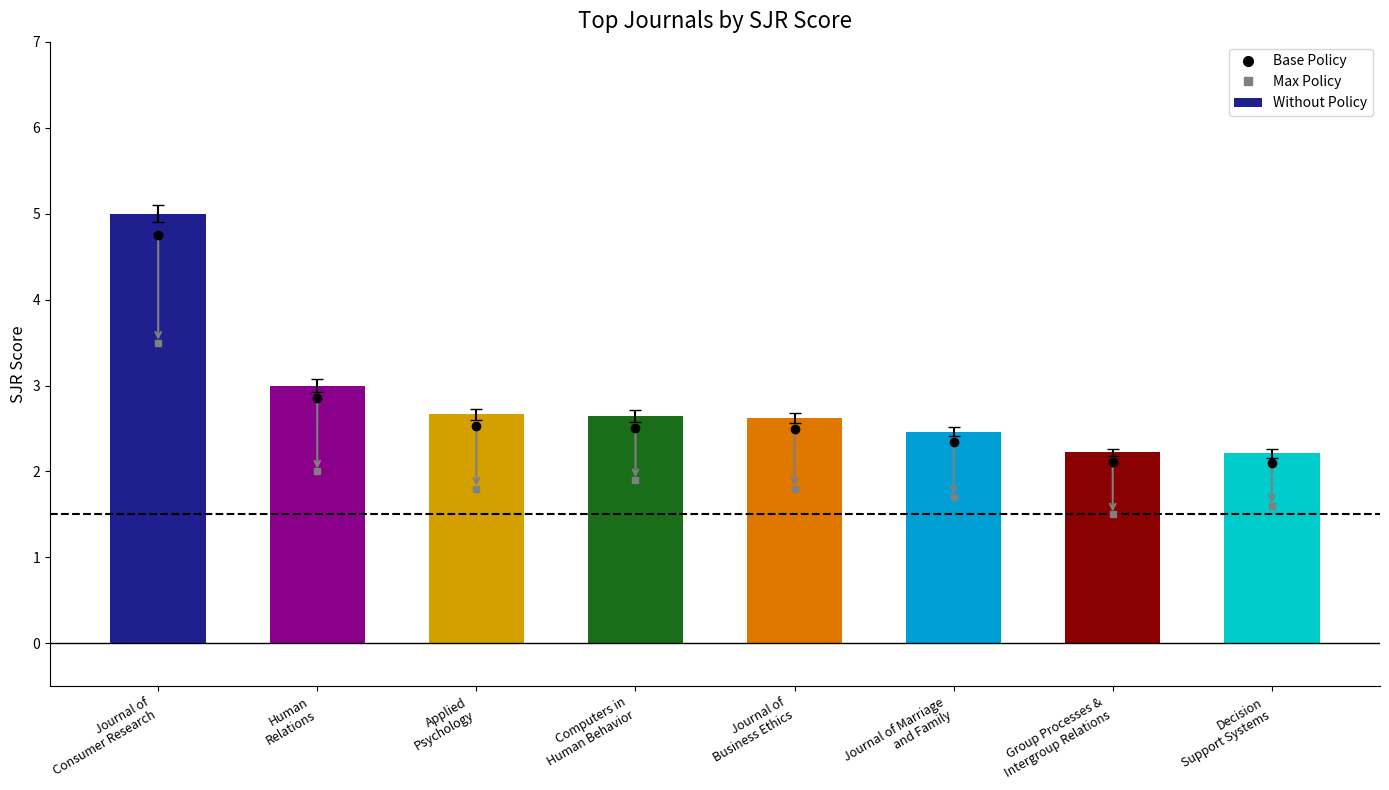

What is the minimum value shown in the chart?

2.2